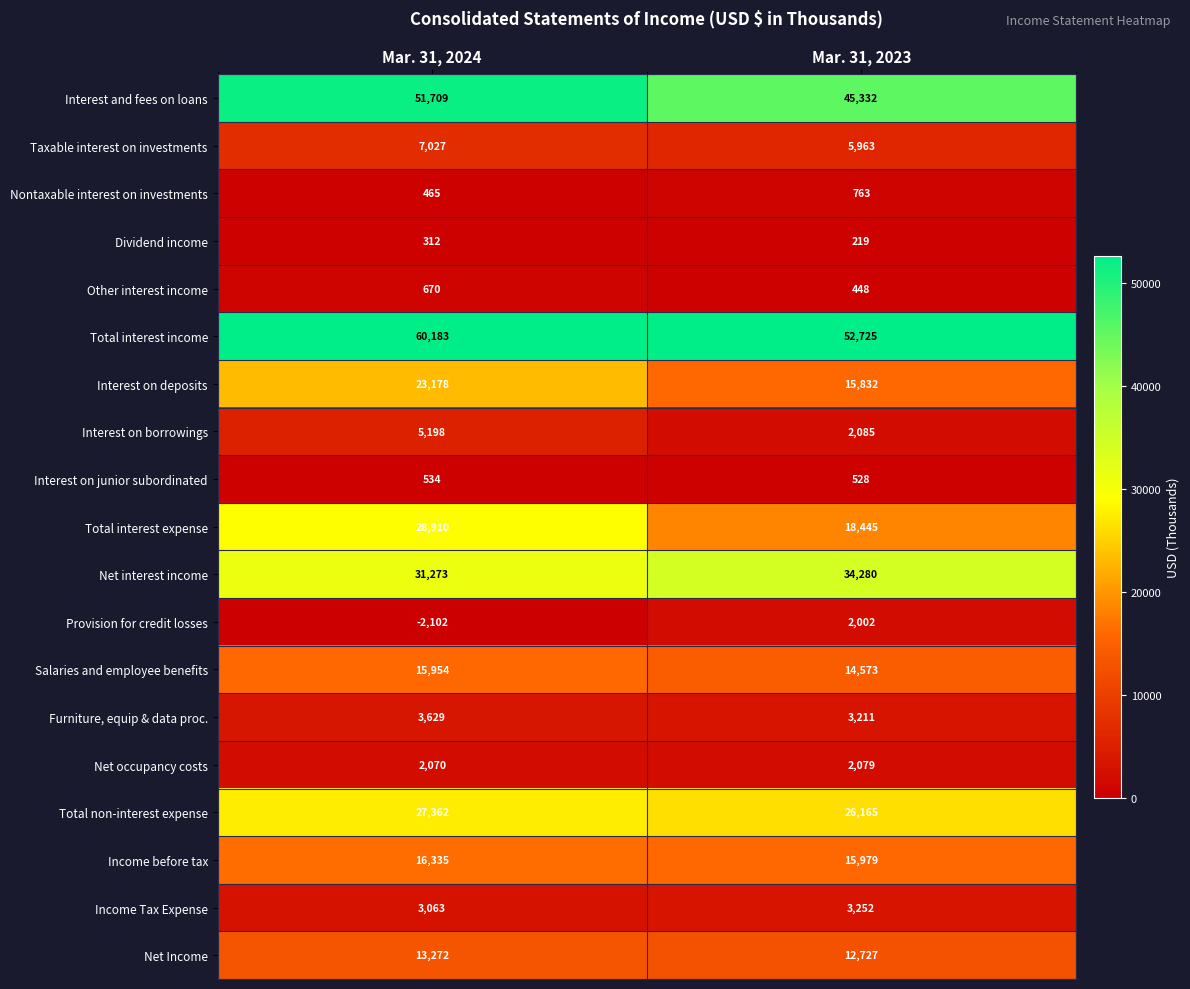

At which category is the sum across all series the highest?

Mar. 31, 2024